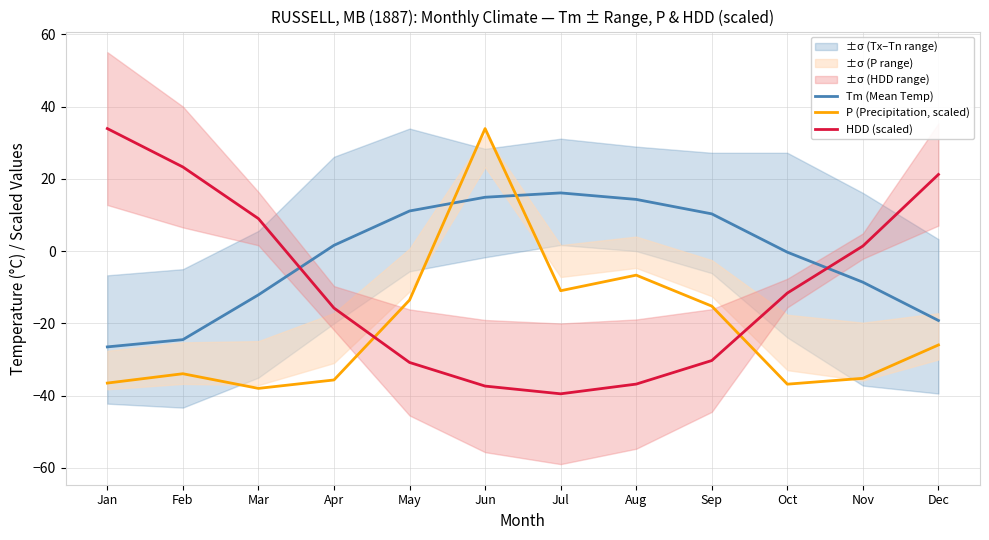

Rank the series by their average value, from lowest to highest.

P (Precipitation, scaled), HDD (scaled), Tm (Mean Temp)